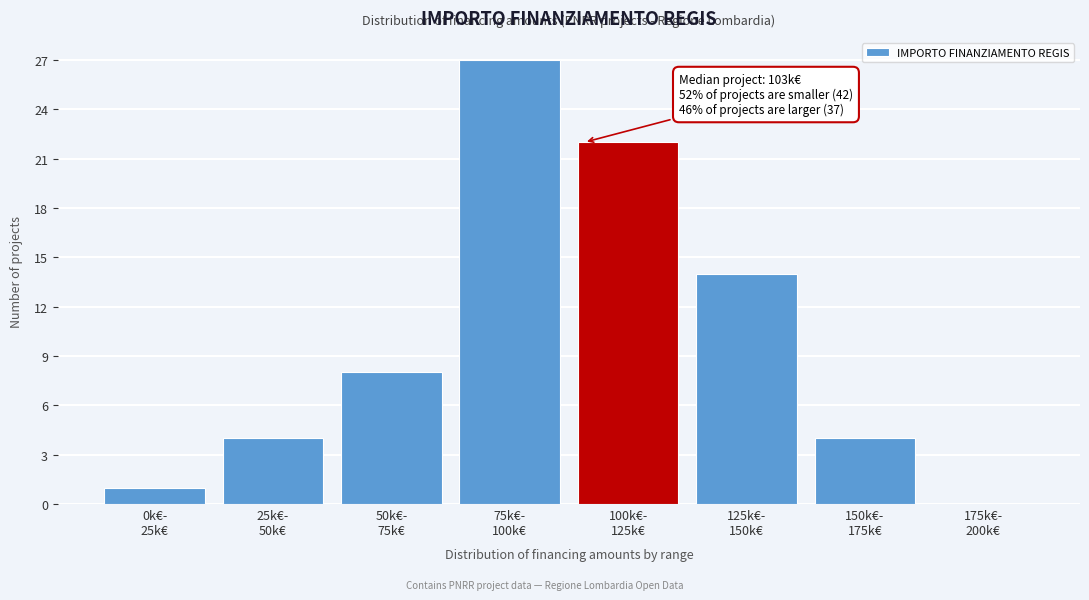

What is the maximum value shown in the chart?

27